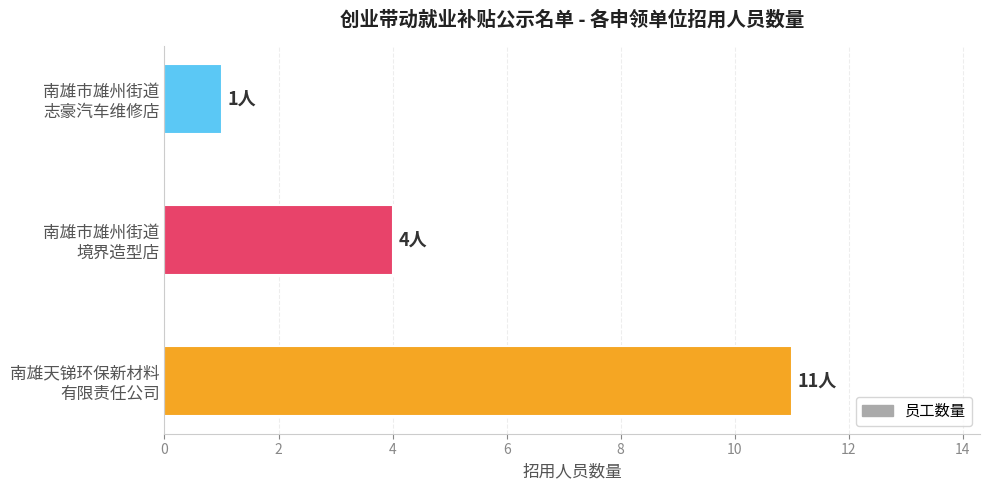

What is the difference between the maximum and minimum values?

10